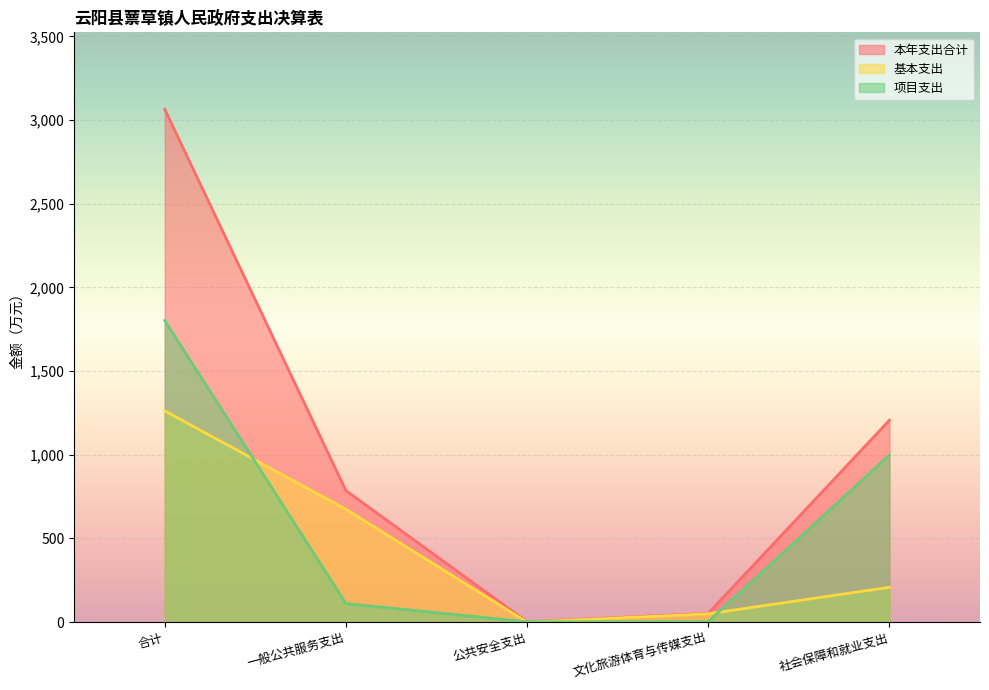

True or false: 本年支出合计 has more than 2 interior local peaks.

False